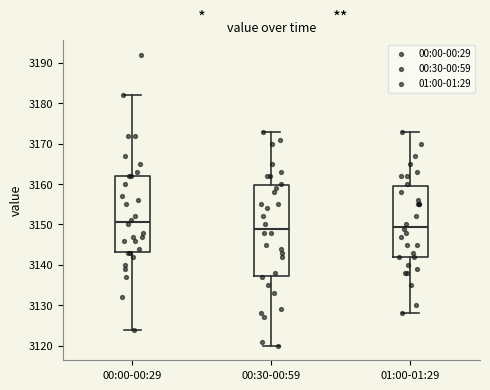

Reading left to right, transcribe this box plot: for each box, give where its median line is, the range the box spans, and where its two whiskers end, as read against the y-axis. The values are not printed on the chart, so give them approximately, as read against the axis.

00:00-00:29: median 3151, box 3143 to 3162, whiskers 3124 to 3182
00:30-00:59: median 3149, box 3137 to 3160, whiskers 3120 to 3173
01:00-01:29: median 3150, box 3142 to 3160, whiskers 3128 to 3173